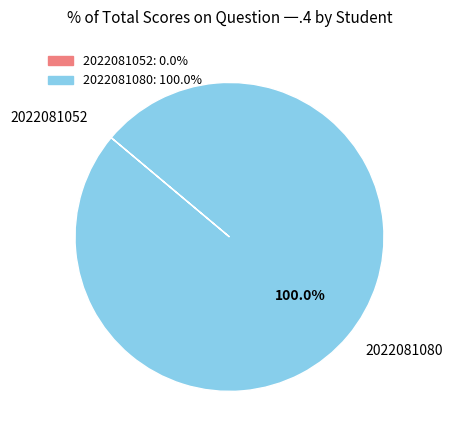

Which slice is the largest?

2022081080